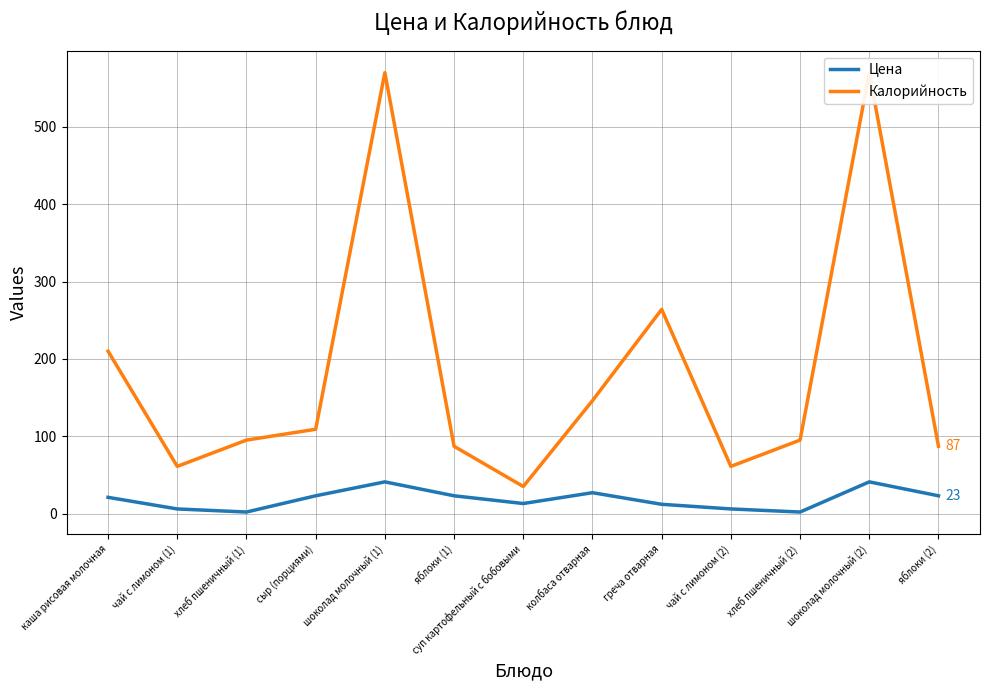

At яблоки (2), list the series in order from largest to smallest.

Калорийность, Цена